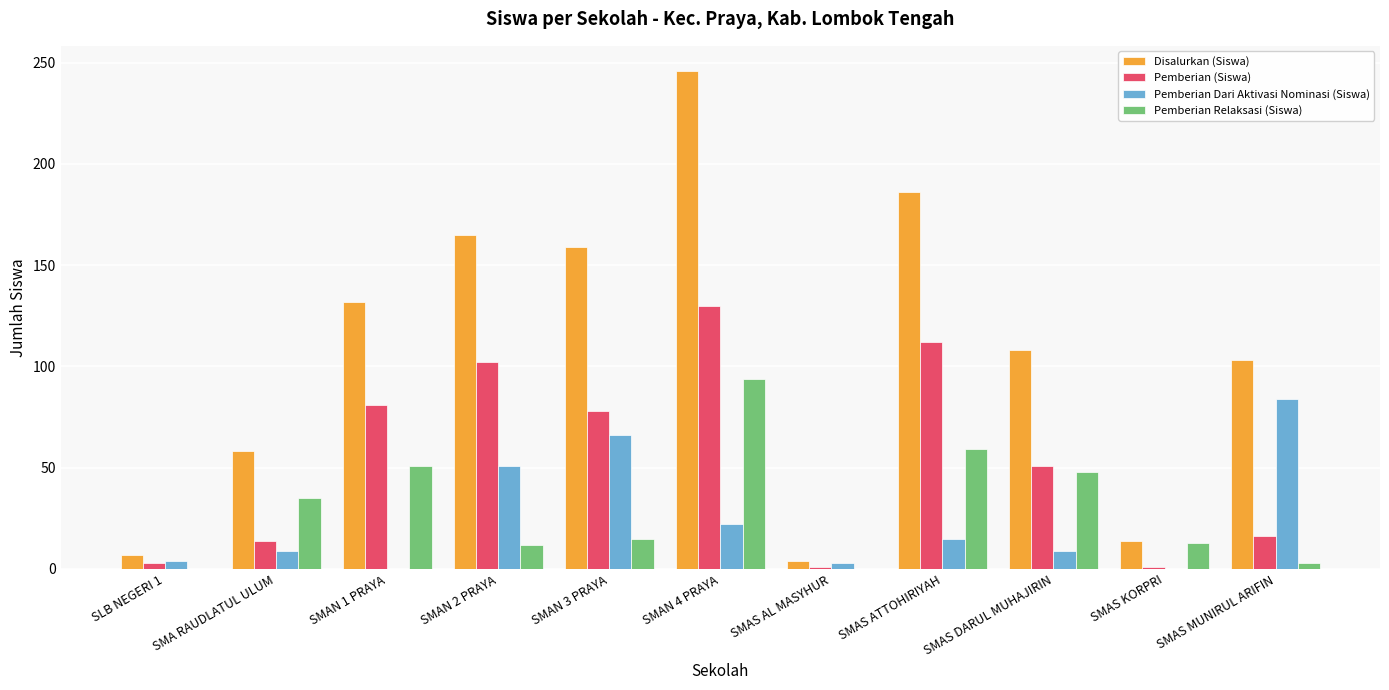

How many distinct data groups are displayed?

4